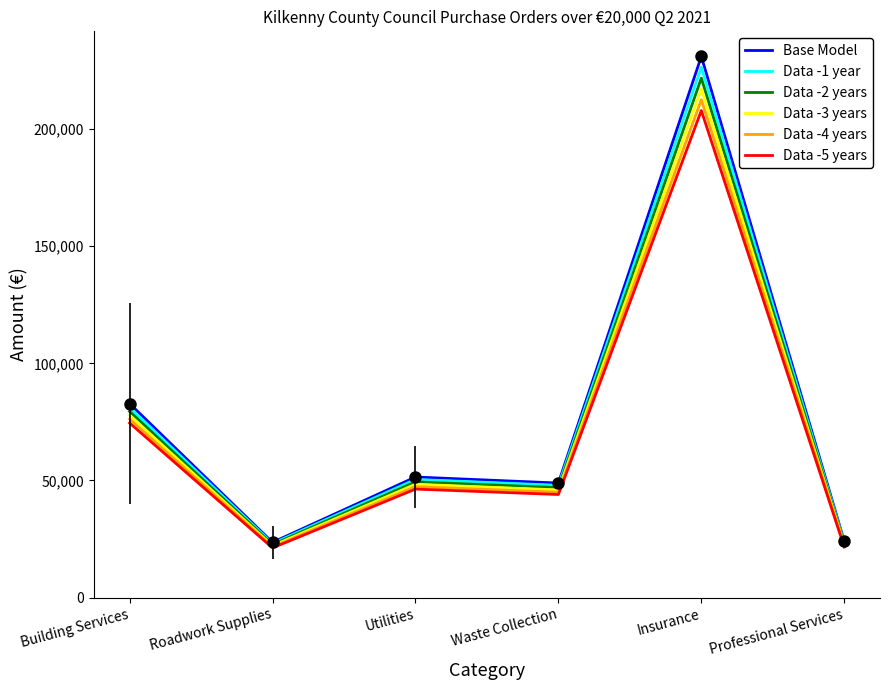

Where does the Data -2 years series first go above 49419?

Building Services